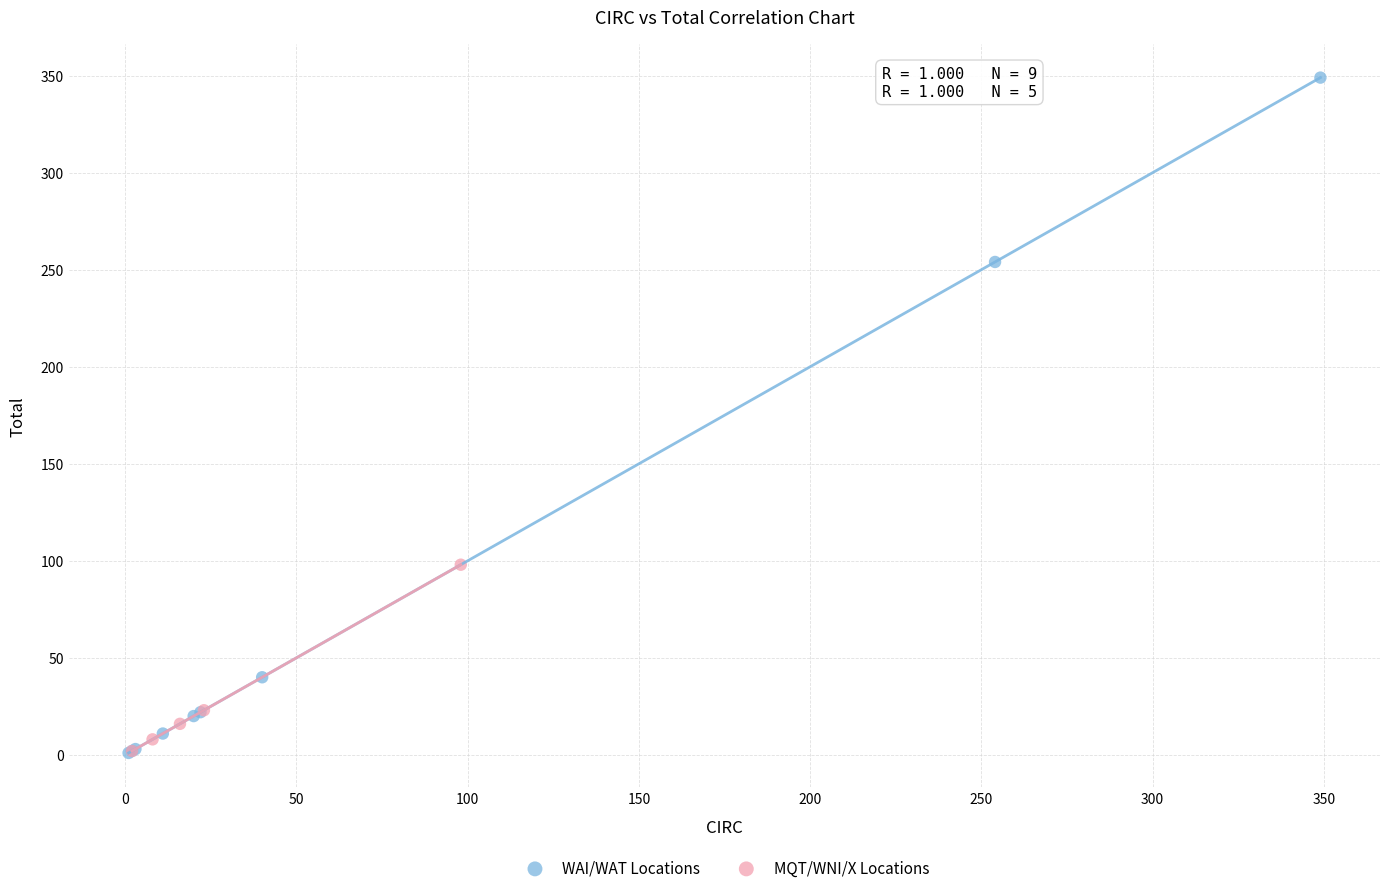

Which series has the largest Y range (max minus min)?

WAI/WAT Locations